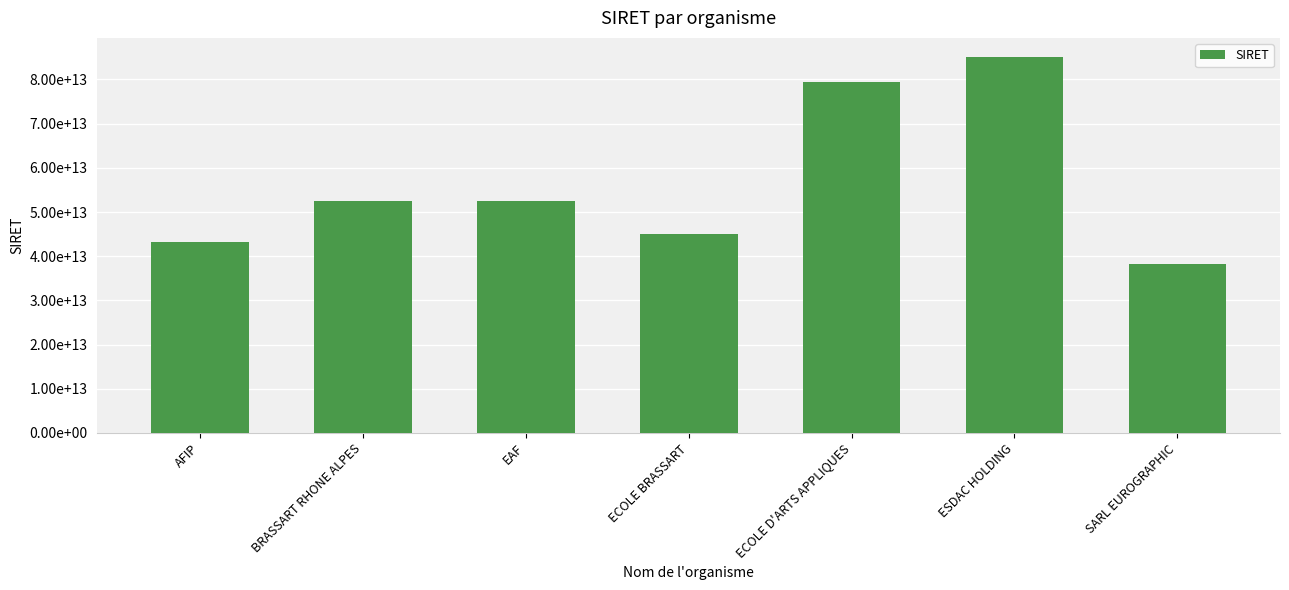

What is the average value?

56572920285759